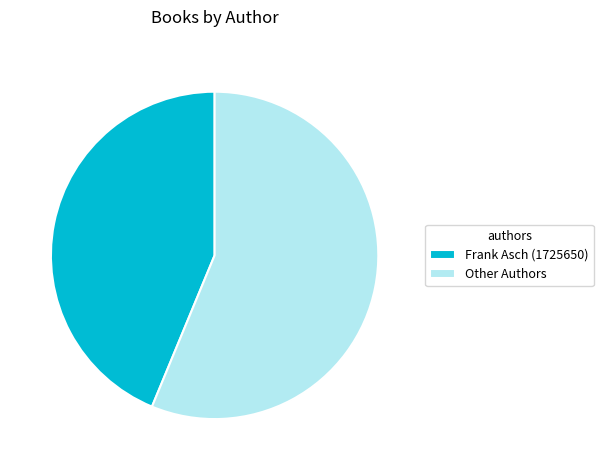

Count the number of slices in the pie.

2